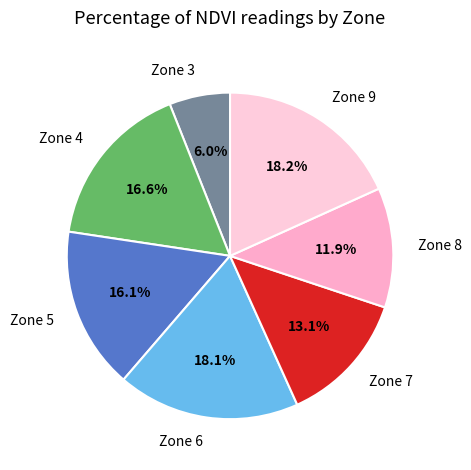

Which has a higher value, Zone 3 or Zone 8?

Zone 8